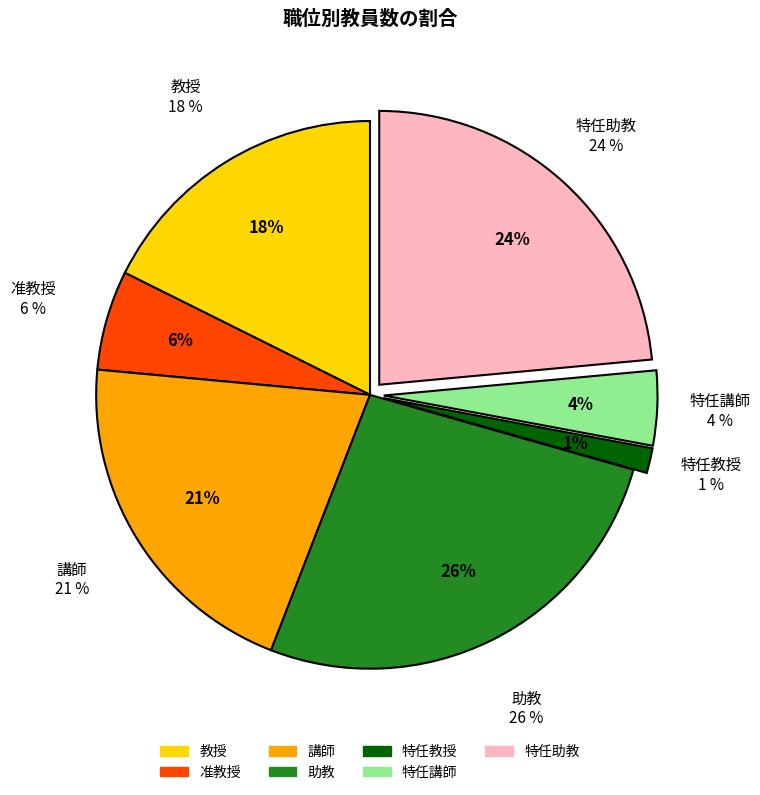

Is it true that 特任教授 is 1% of the pie?

True